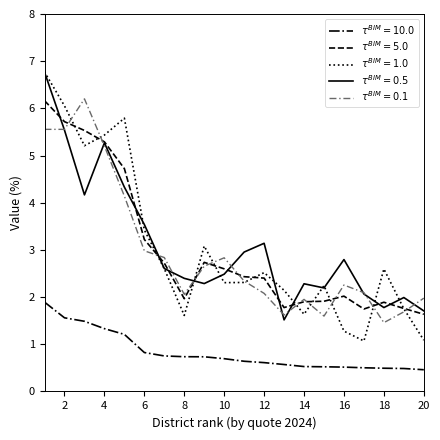

What is the greatest value displayed?

6.8